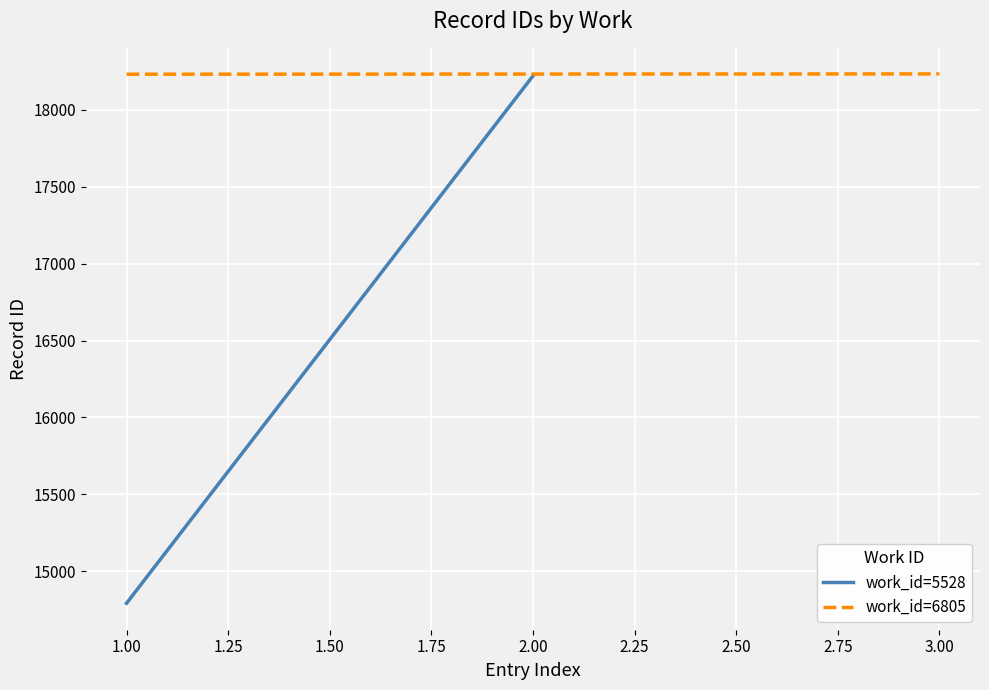

The value of work_id=6805 at 3.00 is 9228. True or false?

False